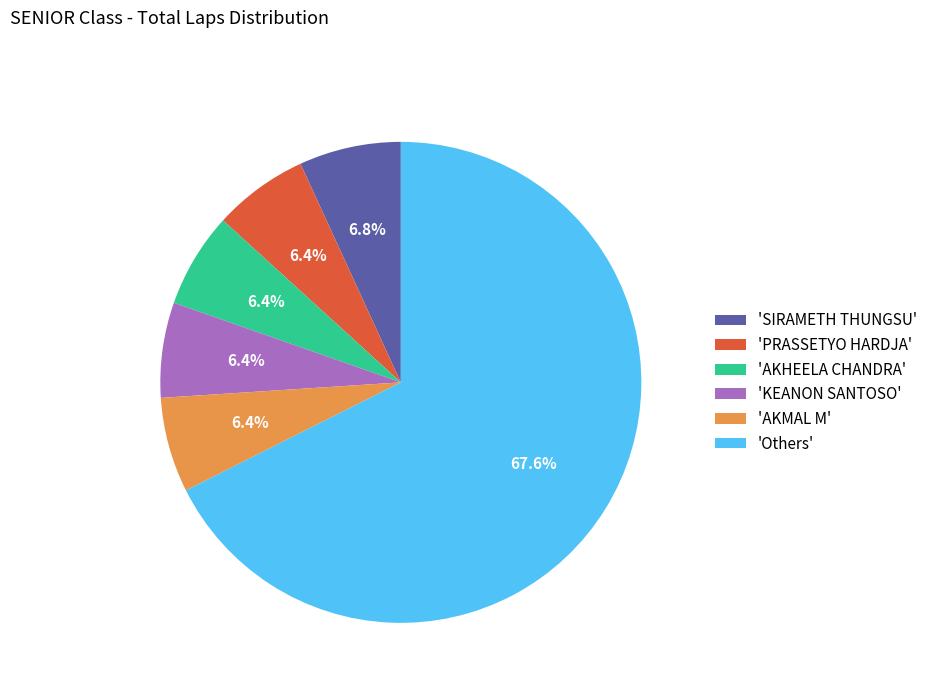

How much of the chart is everything except 'AKMAL M'?

93.6%